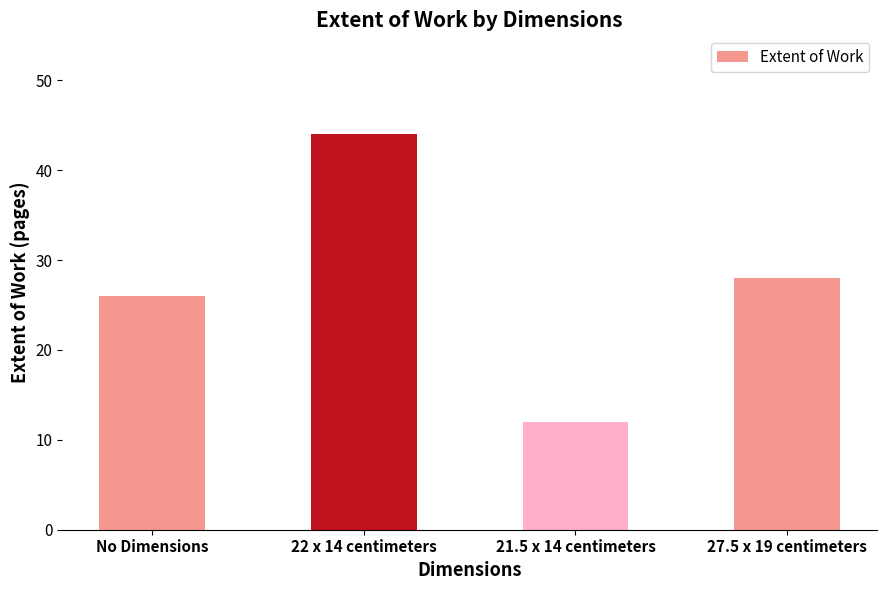

Which has a higher value, 27.5 x 19 centimeters or 22 x 14 centimeters?

22 x 14 centimeters